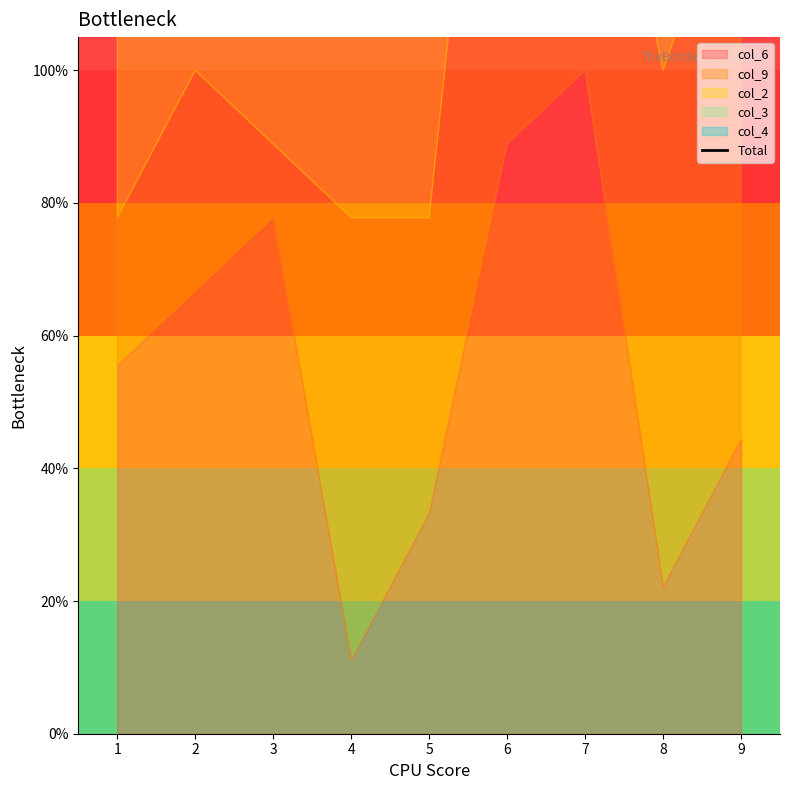

Where is the data nearest to the value 287?

9